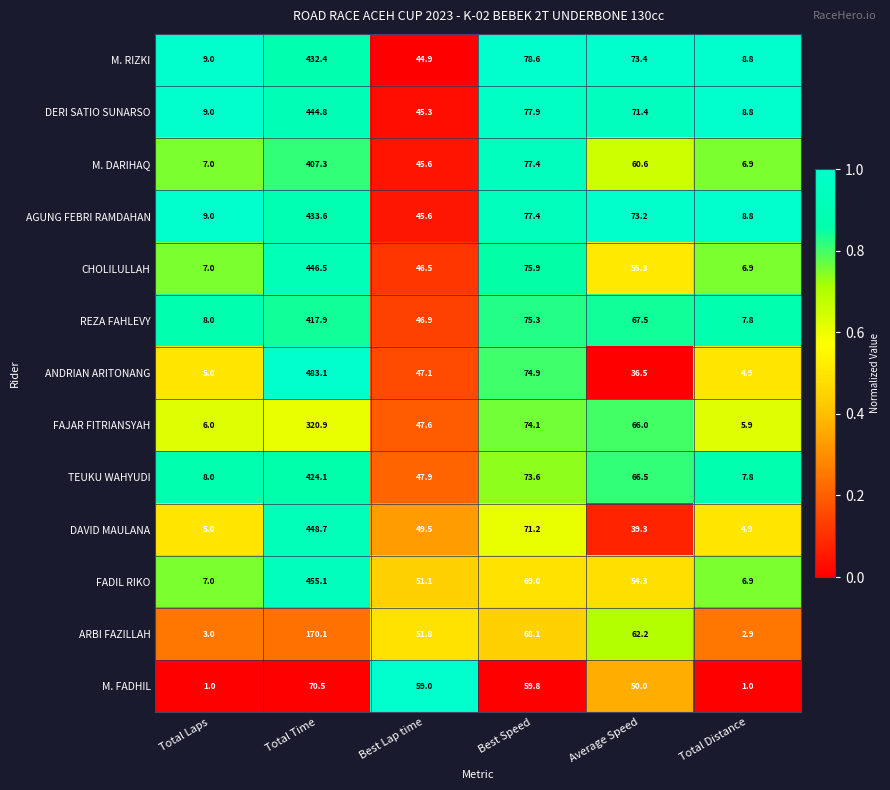

Is it true that ARBI FAZILLAH equals 113.1 at Best Speed?

False